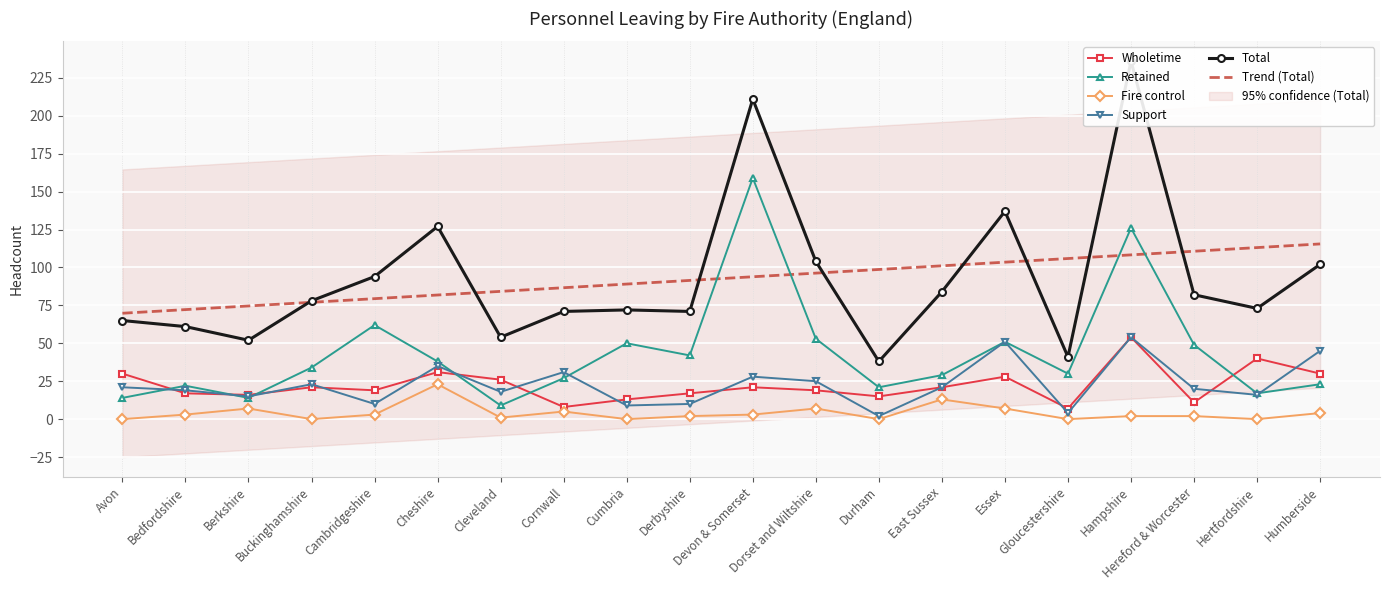

What is the difference between the maximum and minimum values in the Fire control series?

23